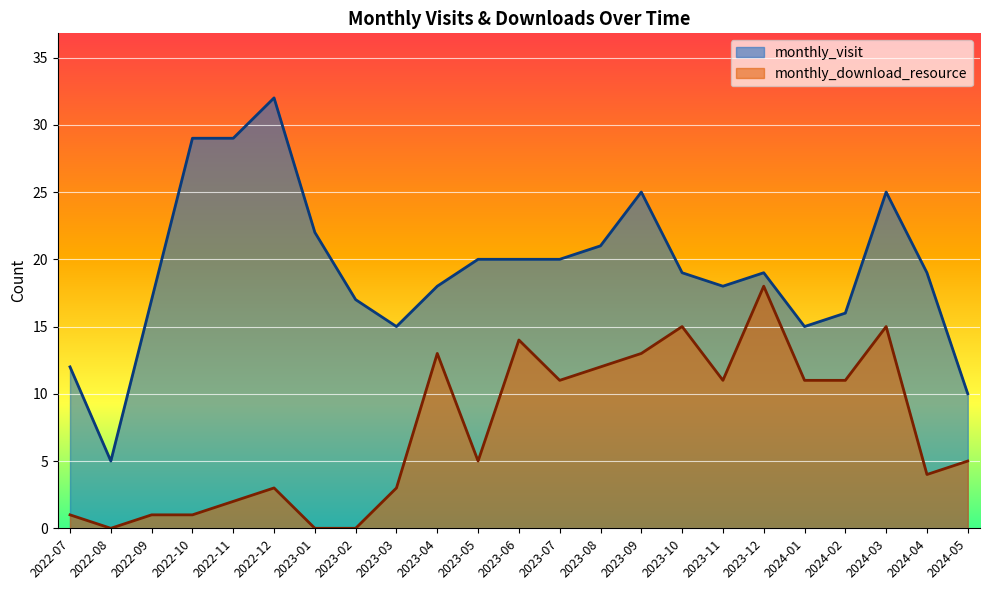

Which series has the largest total across all categories?

monthly_visit